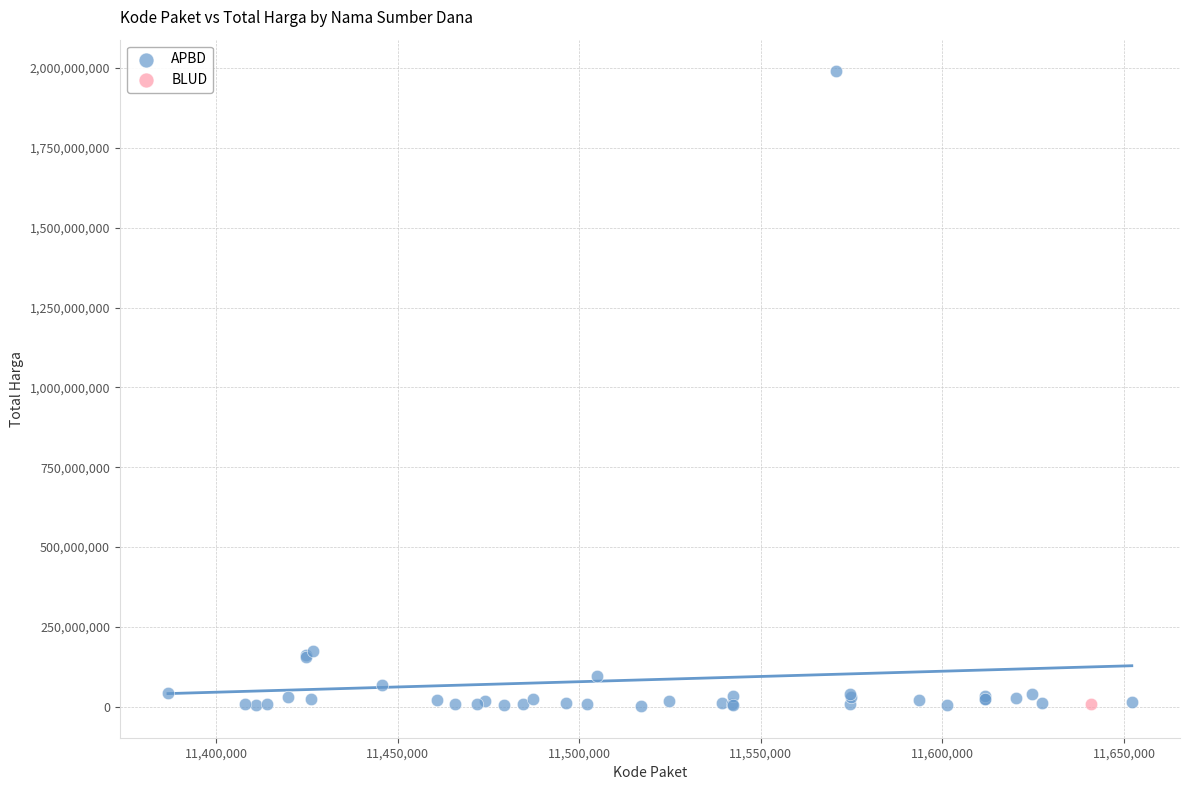

What are all the series names shown in the legend?

APBD, BLUD